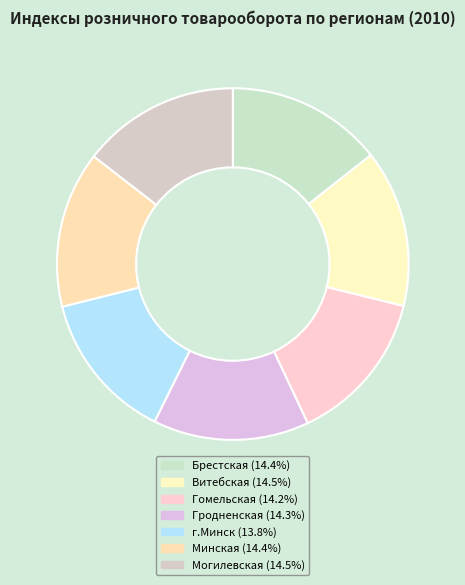

To the nearest percent, what portion does Гомельская represent?

14%